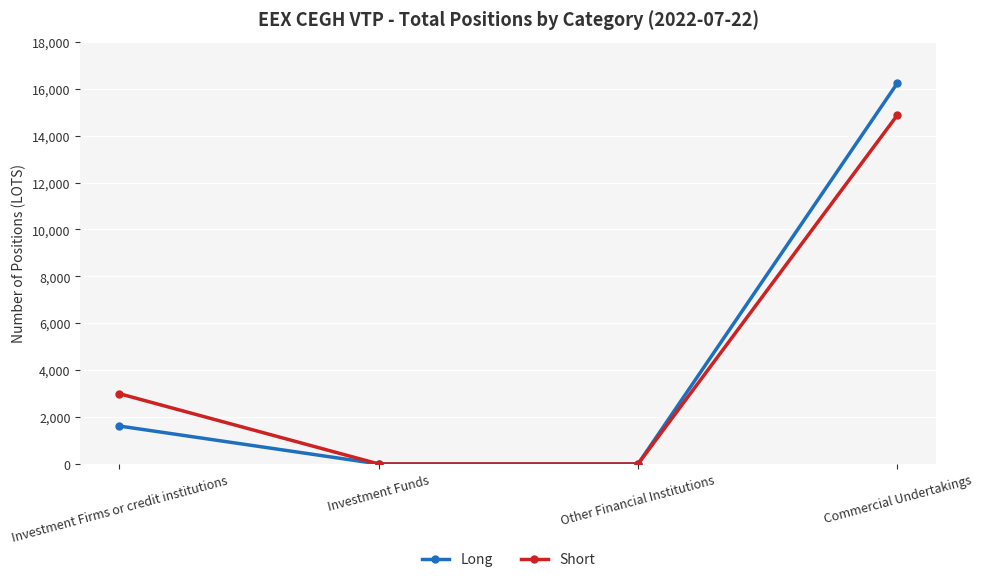

How many lines are shown in the chart?

2